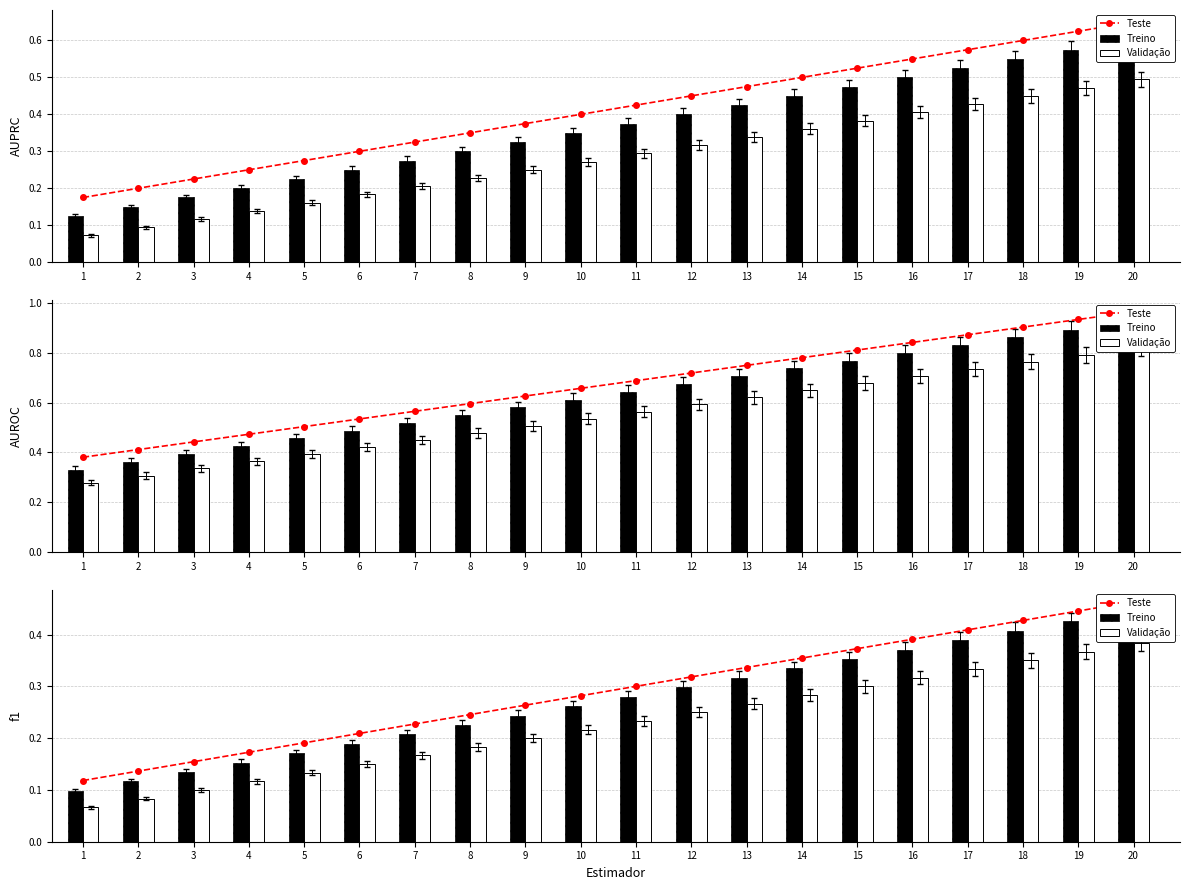

What is the sum of the Validação values at 9 and 7?

0.4